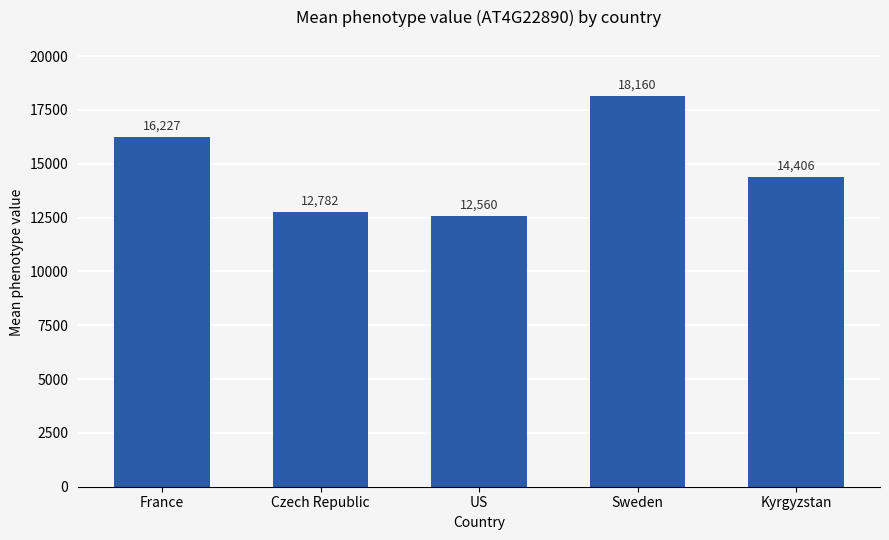

List the labels in order of value, smallest first.

US, Czech Republic, Kyrgyzstan, France, Sweden